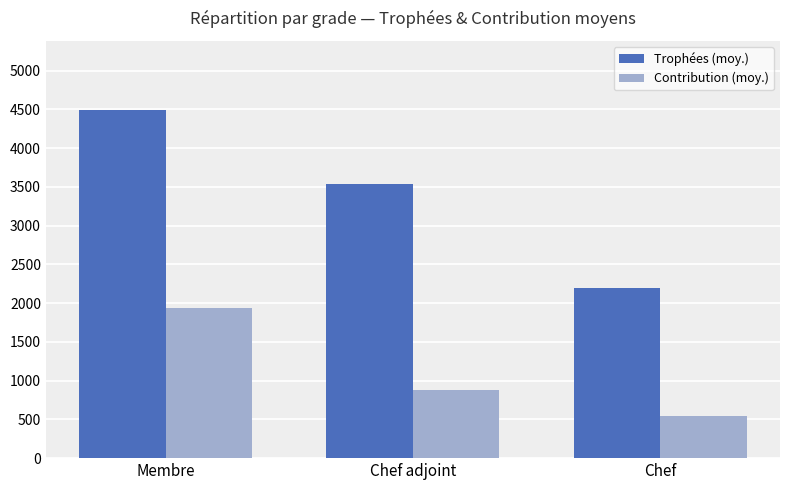

What are all the series names shown in the legend?

Trophées (moy.), Contribution (moy.)